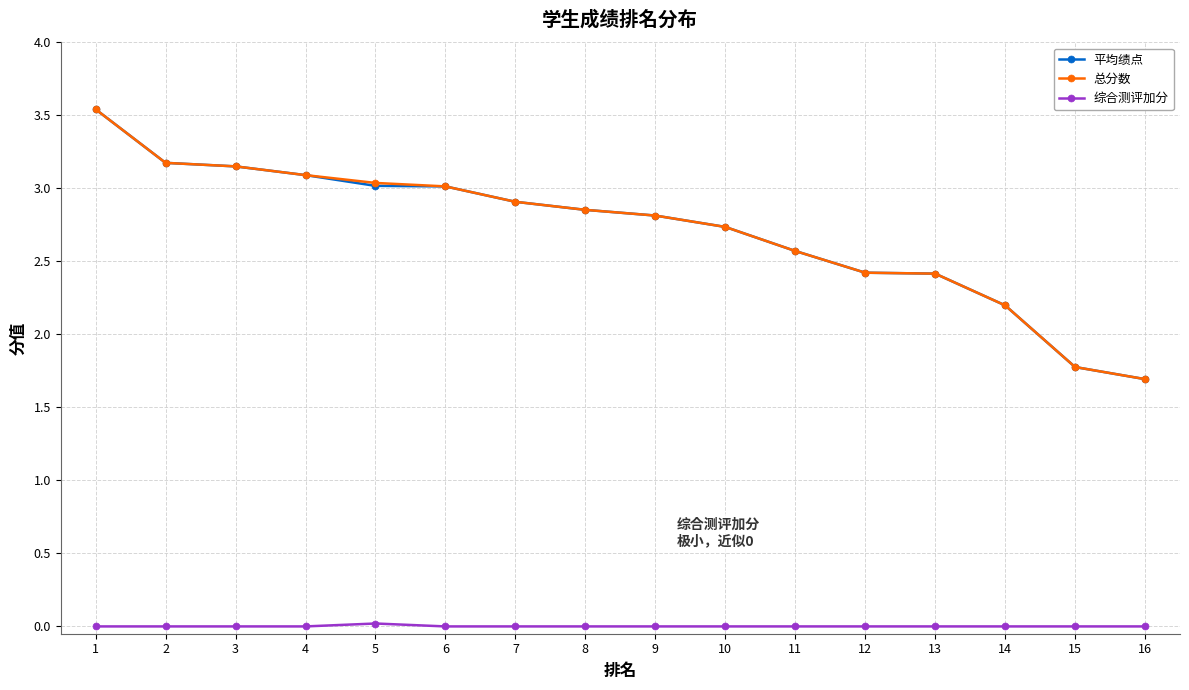

What is the difference between the highest and lowest values at 6?

3.0